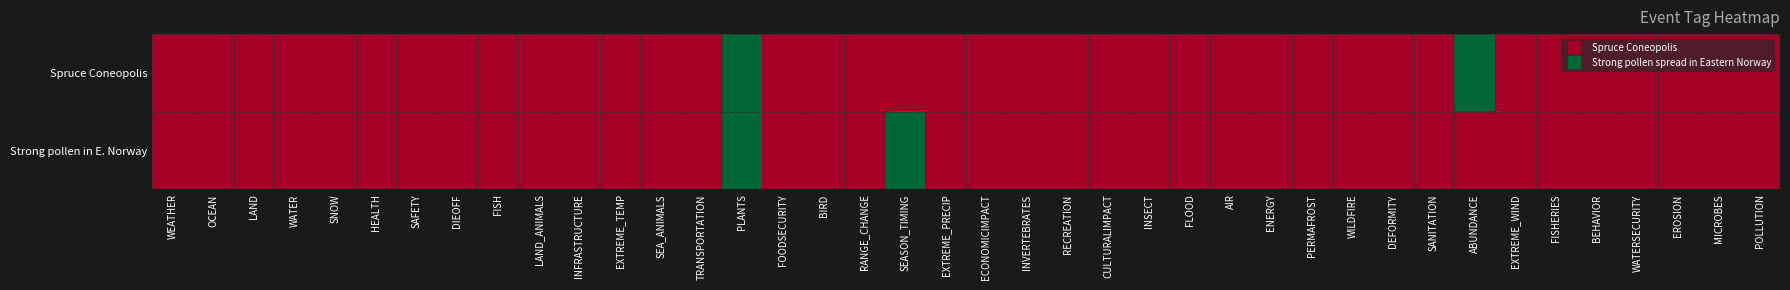

How many data points does each series have?

40